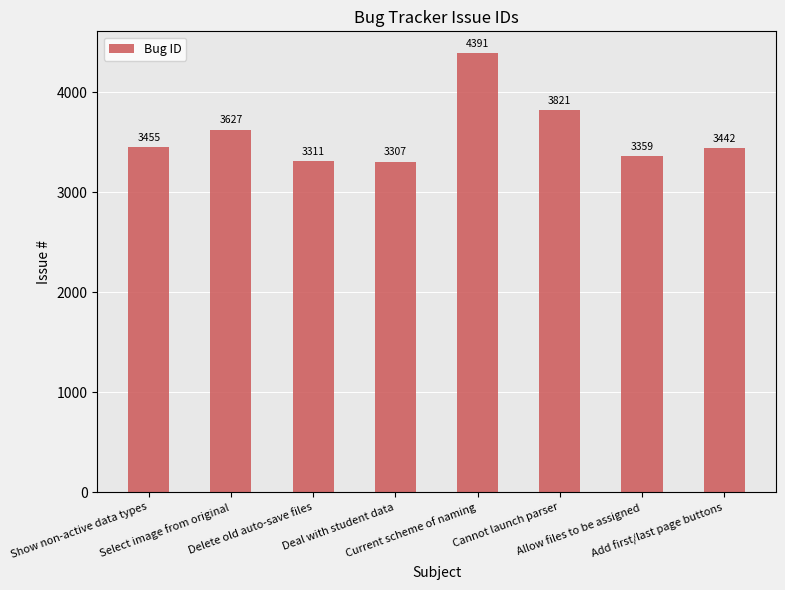

What is the label of the 2nd bar from the left?

Select image from original